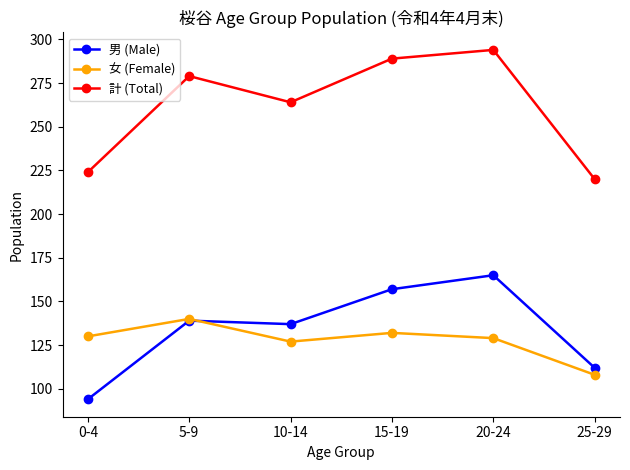

What is the greatest value displayed?

294